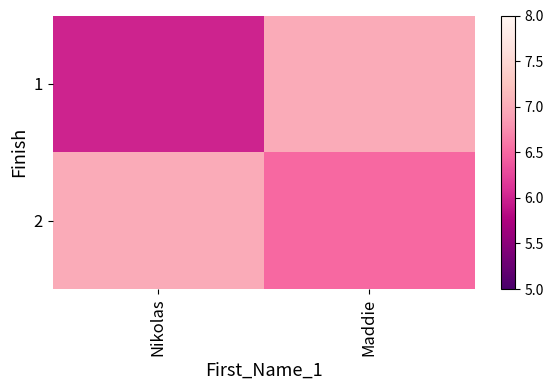

Rank the series at Maddie from highest to lowest value.

1, 2